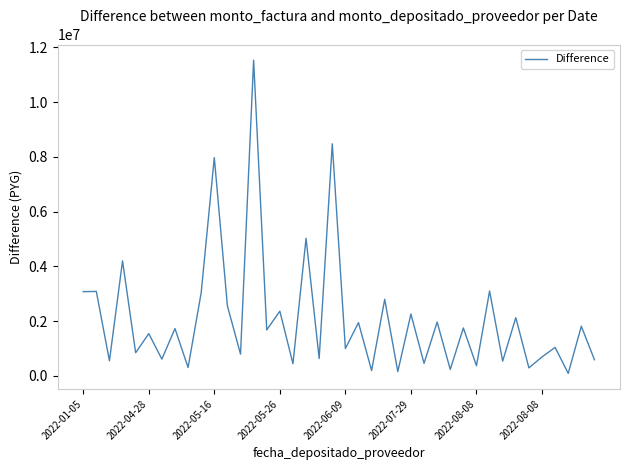

What is the difference between the maximum and minimum values?

11444886